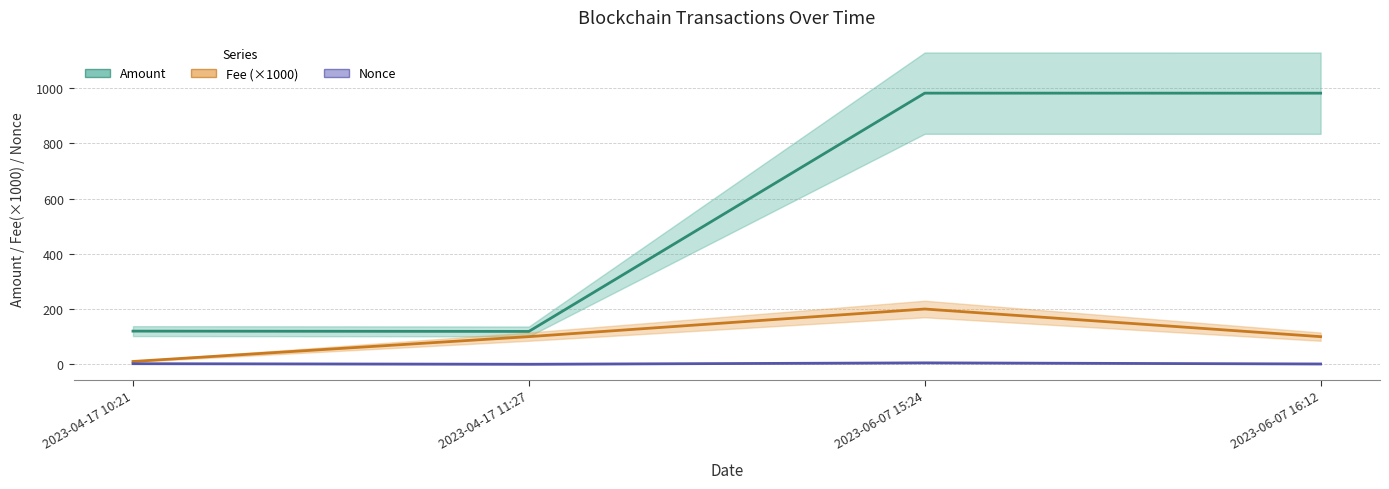

At how many categories does at least one series exceed 584?

2